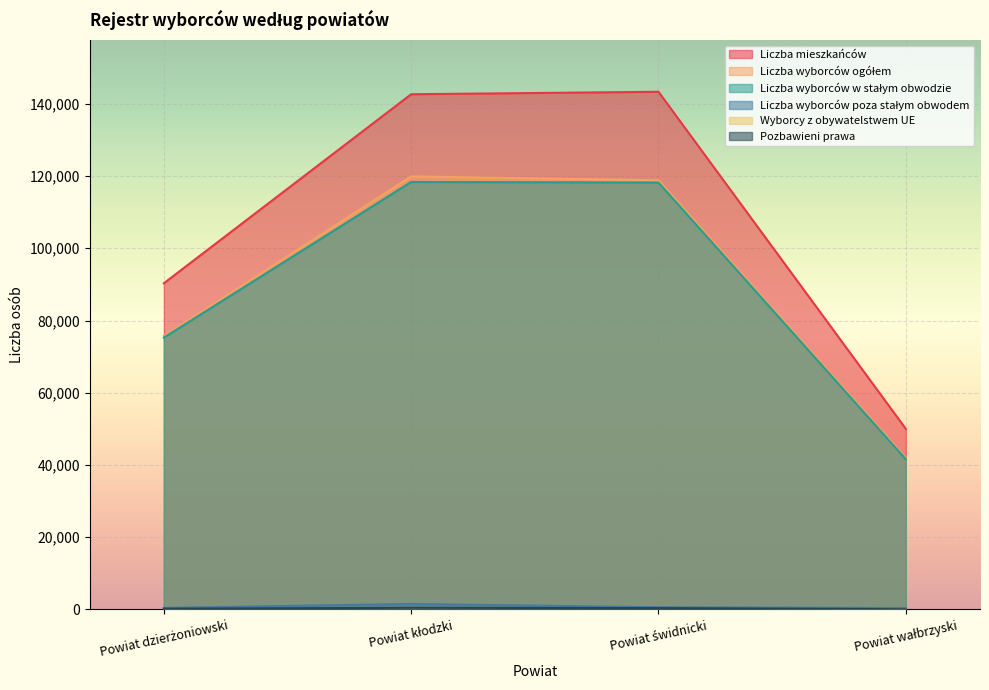

How many lines are shown in the chart?

6